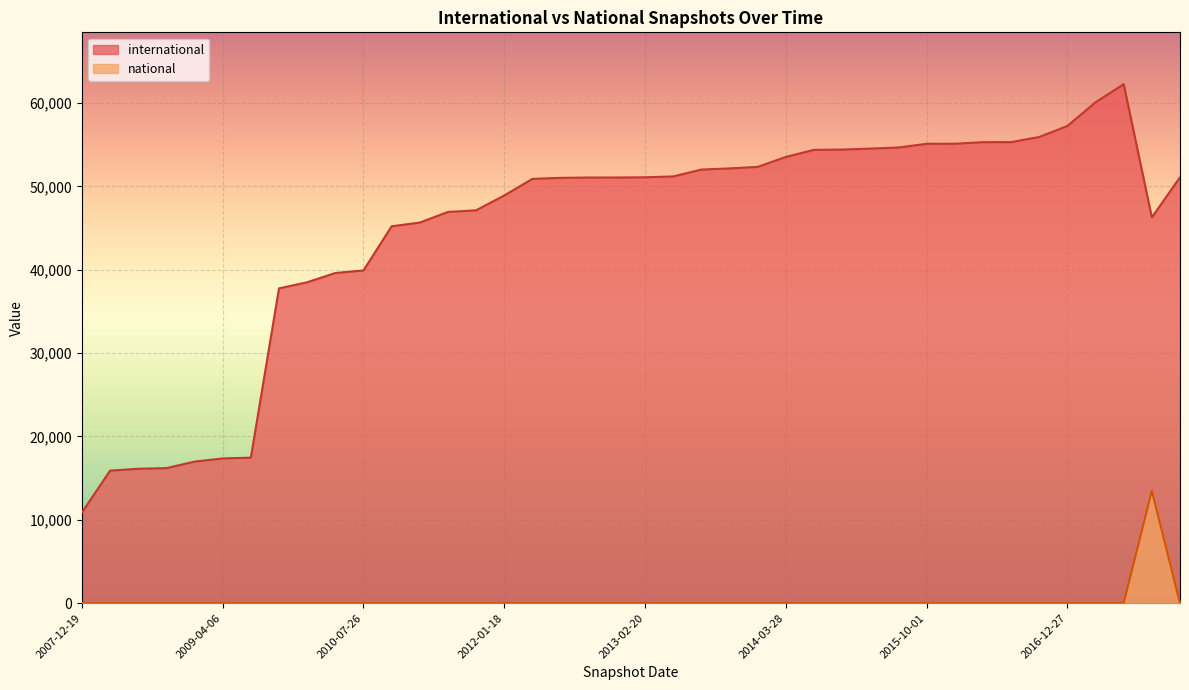

True or false: national and international cross at least once.

False